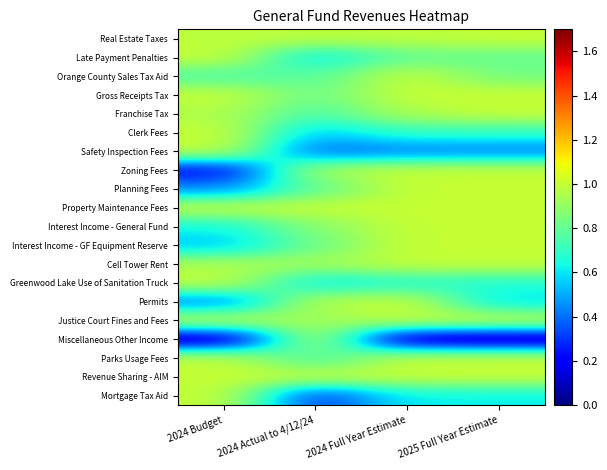

At how many categories does at least one series exceed 0?

4